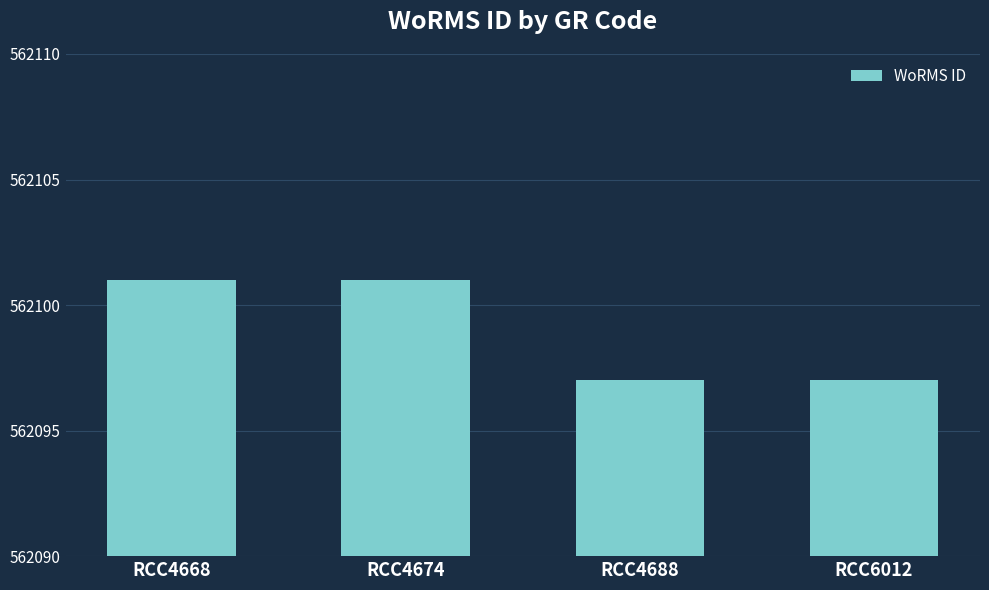

What is the maximum value shown in the chart?

562101